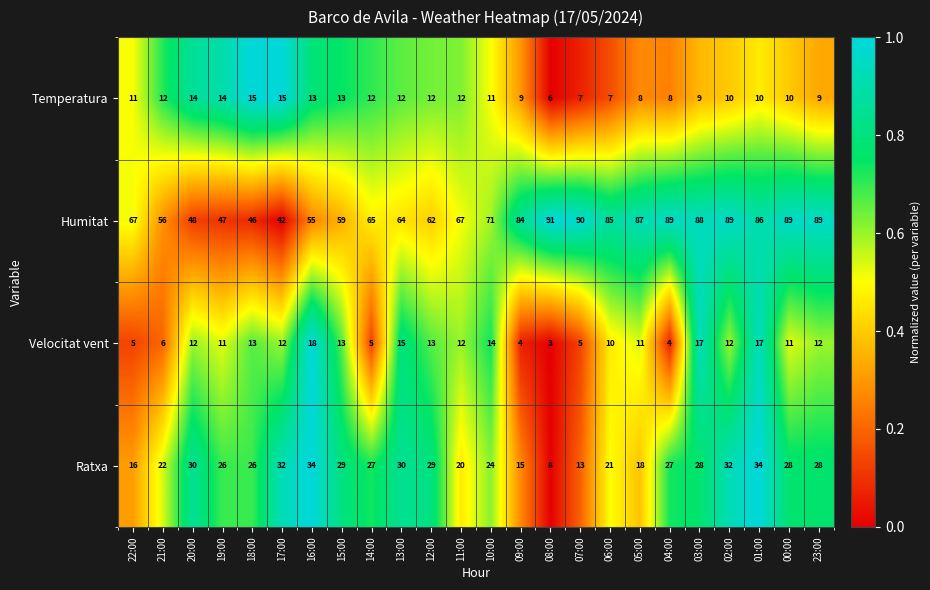

Rank the series by their maximum value, from lowest to highest.

Temperatura, Velocitat vent, Ratxa, Humitat